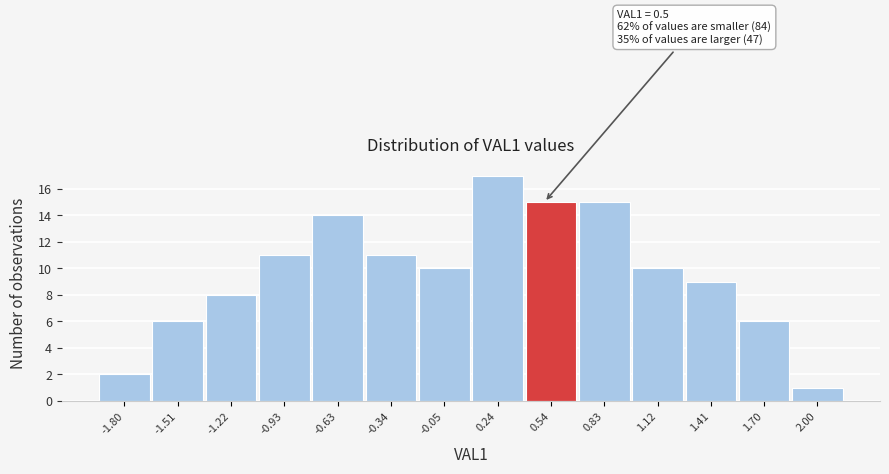

Over which range of the x-axis is the bar tallest?

0.10 to 0.40